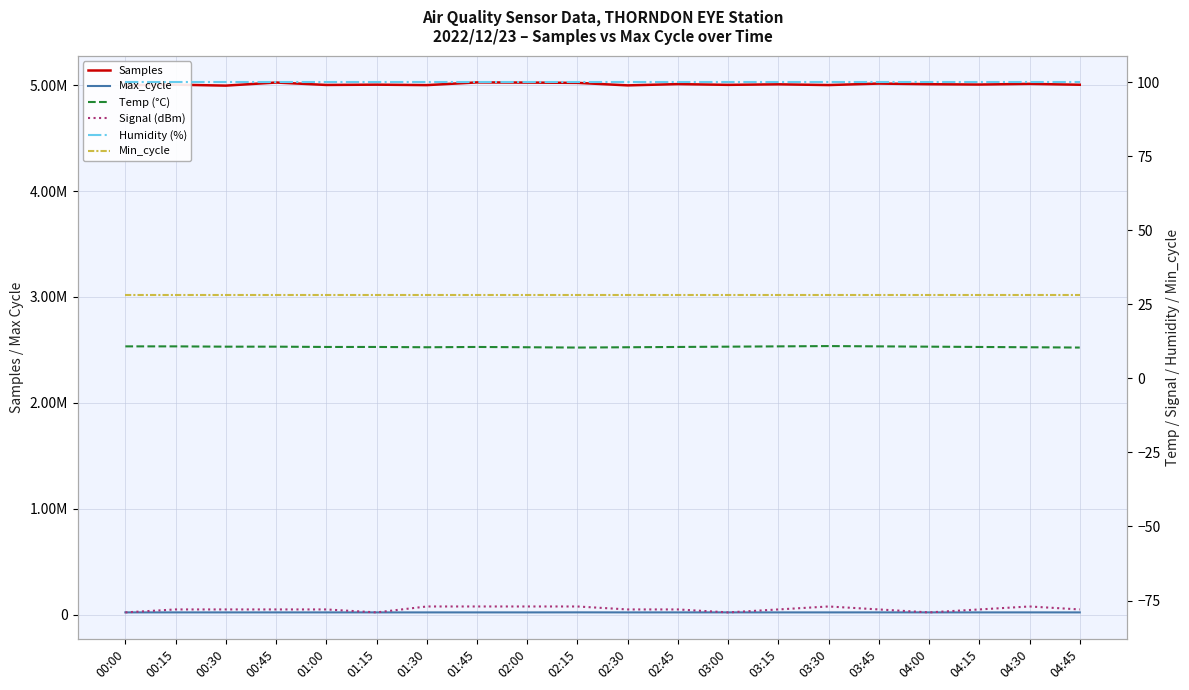

Is the value of Humidity (%) at 03:15 greater than the value of Signal (dBm) at 01:30?

Yes